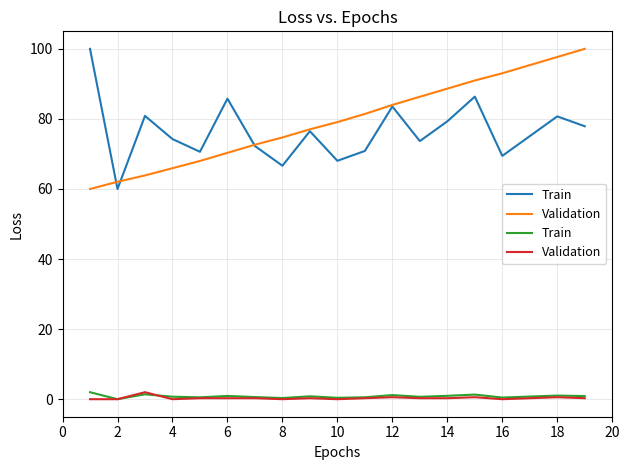

How many positive values does the Validation series have?

13